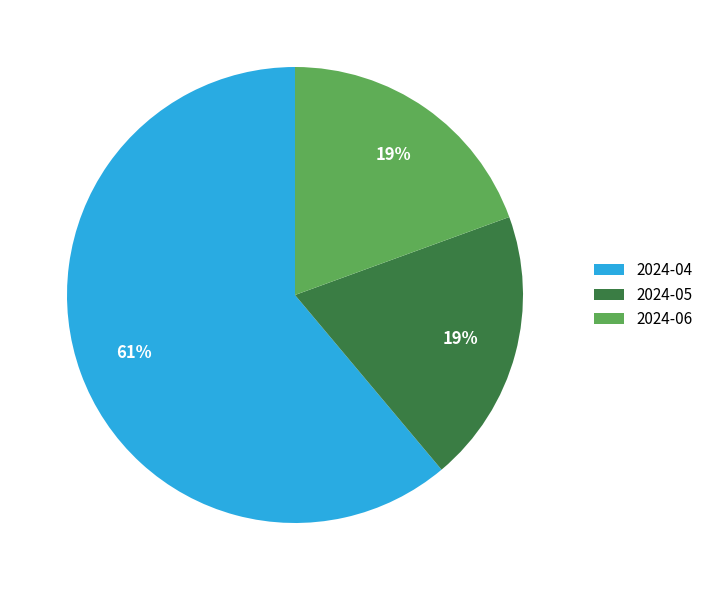

Count the number of slices in the pie.

3